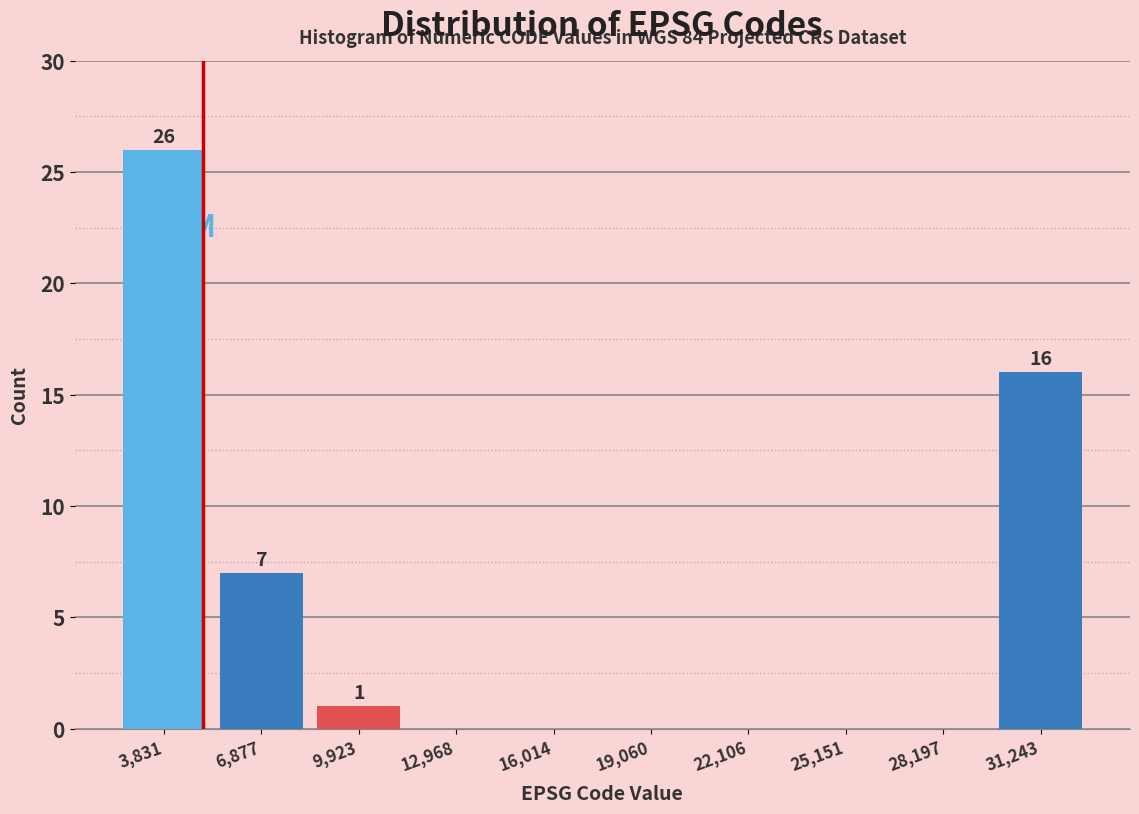

Which range on the x-axis has the tallest bar?

2500 to 5500